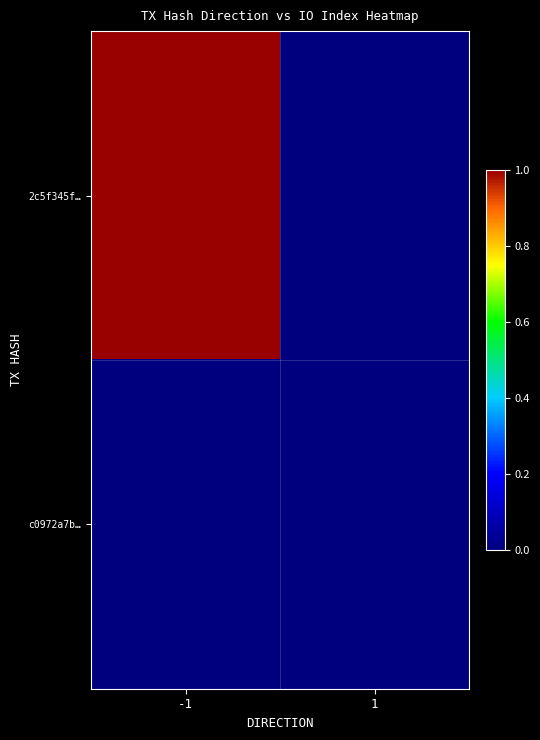

Which series changed the most between -1 and 1?

2c5f345f…